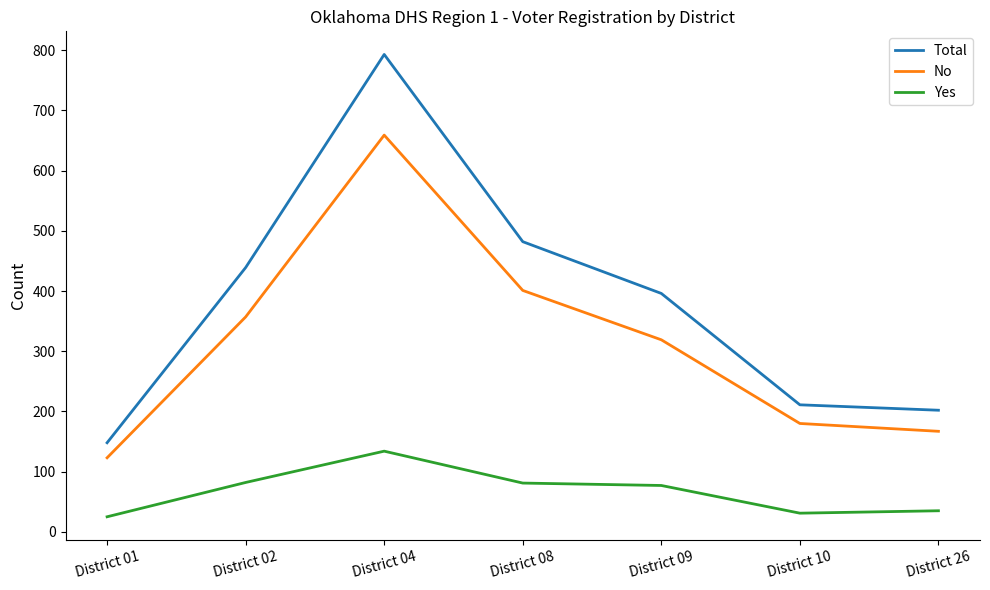

What is the total value across all series at District 01?

296